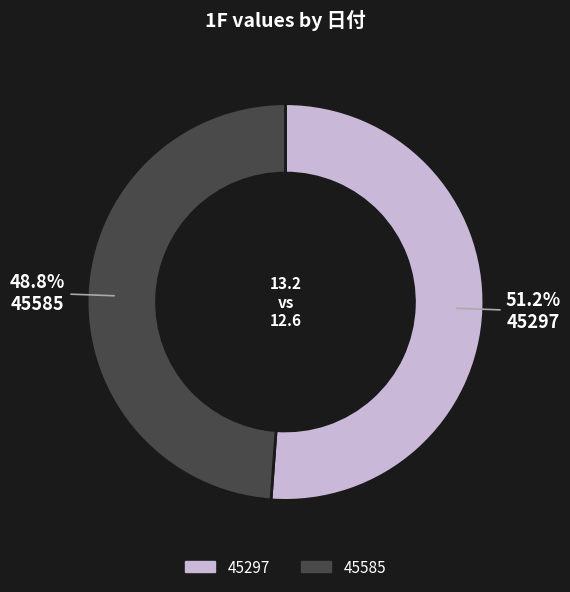

To the nearest percent, what is the combined percentage of 45297 and 45585?

100%